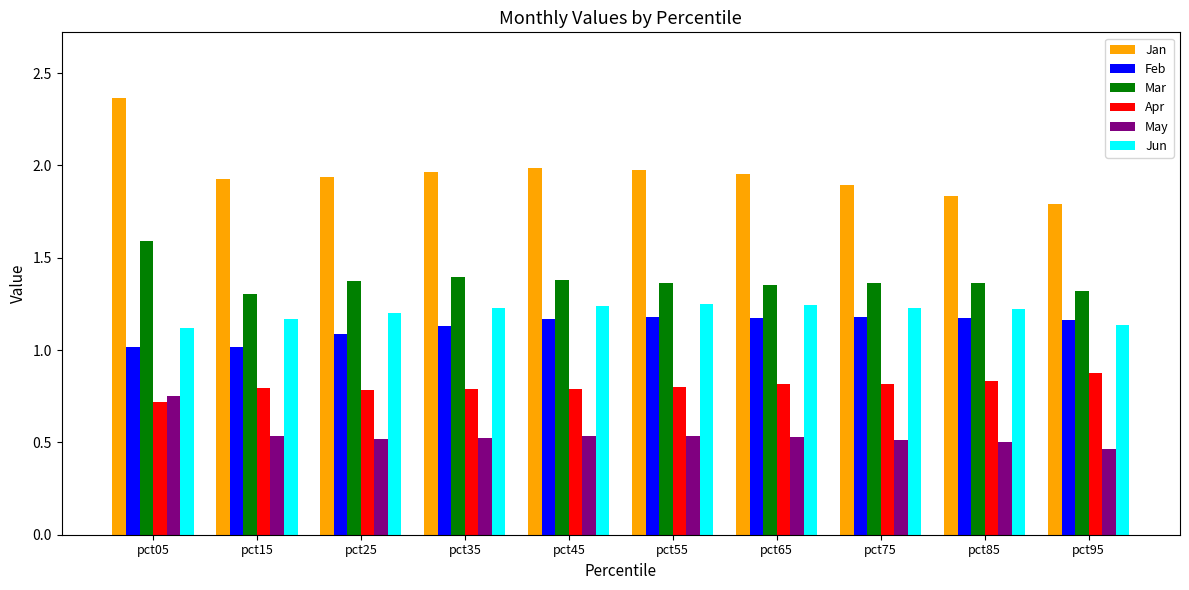

Is it true that Jun equals 1.3 at pct55?

True